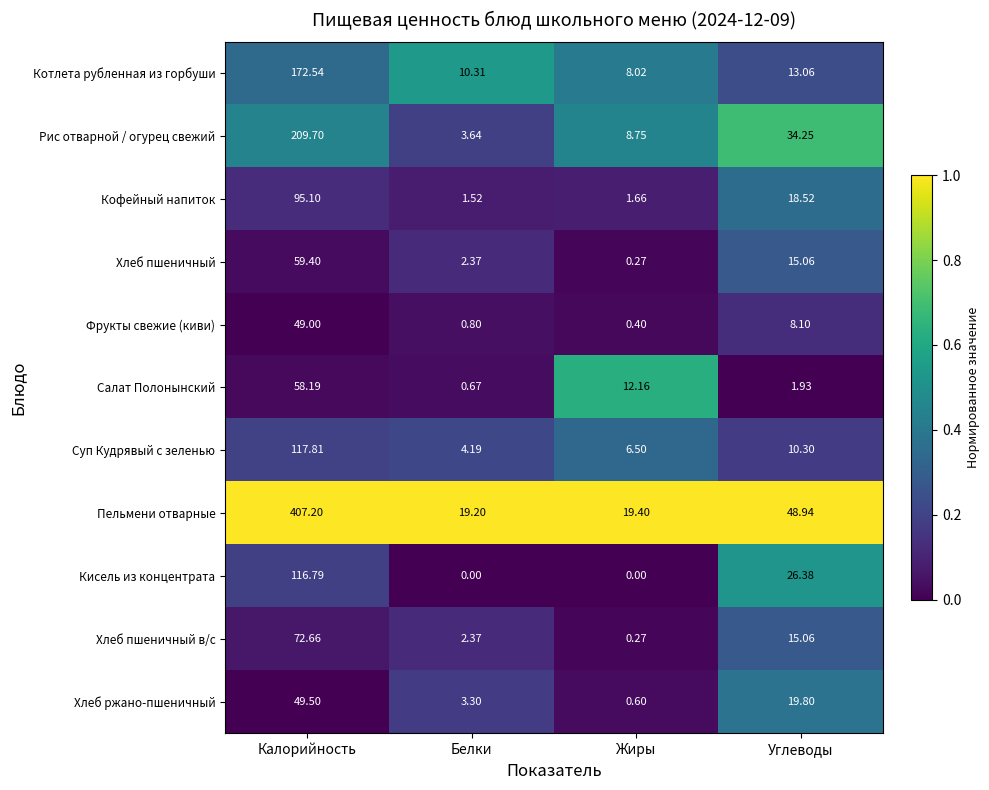

Which category has the highest value in the Салат Полонынский series?

Калорийность